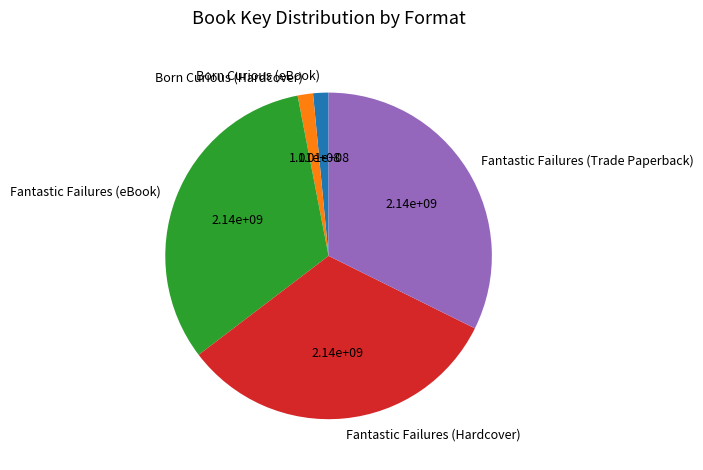

Is Fantastic Failures (Trade Paperback) the majority of the pie?

No